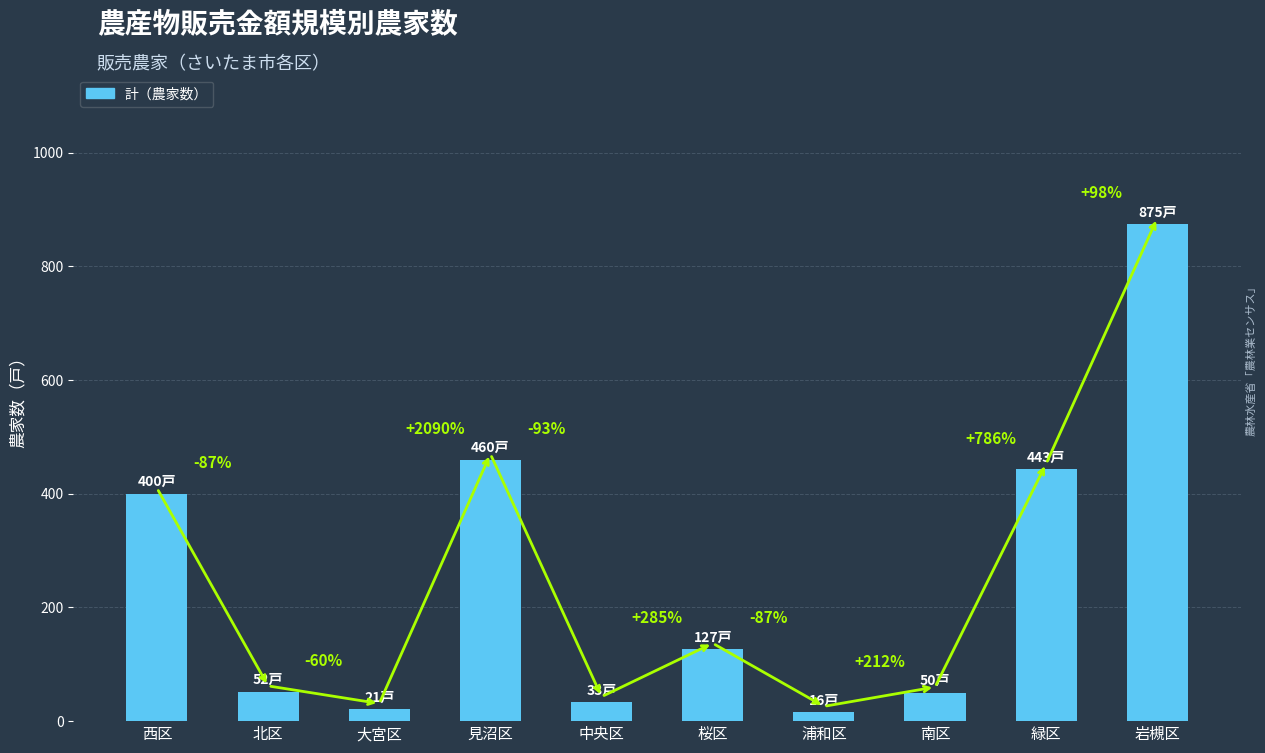

How many bars are there in total?

10